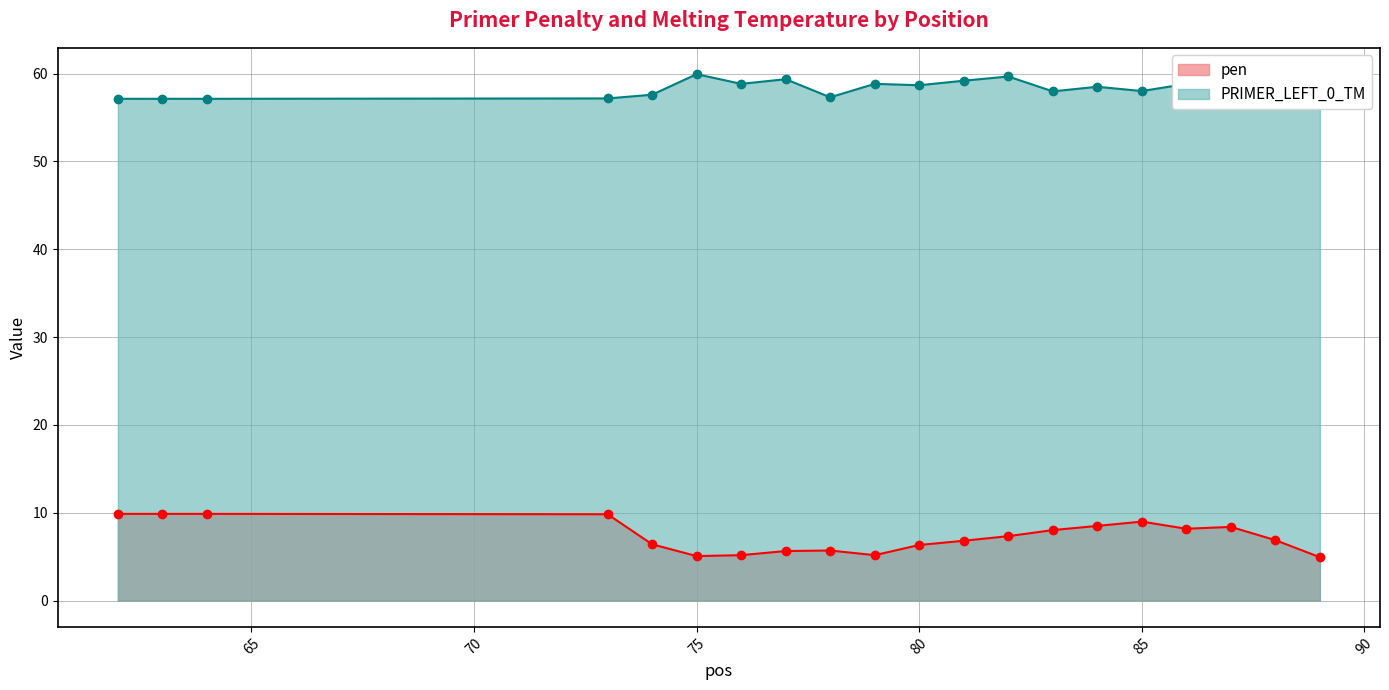

Reading left to right, transcribe all the data shown in this chart.

pen: 62=9.9	63=9.9	64=9.9	73=9.8	74=6.4	75=5.1	76=5.2	77=5.6	78=5.7	79=5.2	80=6.3	81=6.8	82=7.3	83=8.0	84=8.5	85=9.0	86=8.2	87=8.4	88=6.9	89=4.9
PRIMER_LEFT_0_TM: 62=57.1	63=57.1	64=57.1	73=57.2	74=57.6	75=59.9	76=58.8	77=59.4	78=57.3	79=58.8	80=58.7	81=59.2	82=59.7	83=58.0	84=58.5	85=58.0	86=58.8	87=58.6	88=57.1	89=57.1